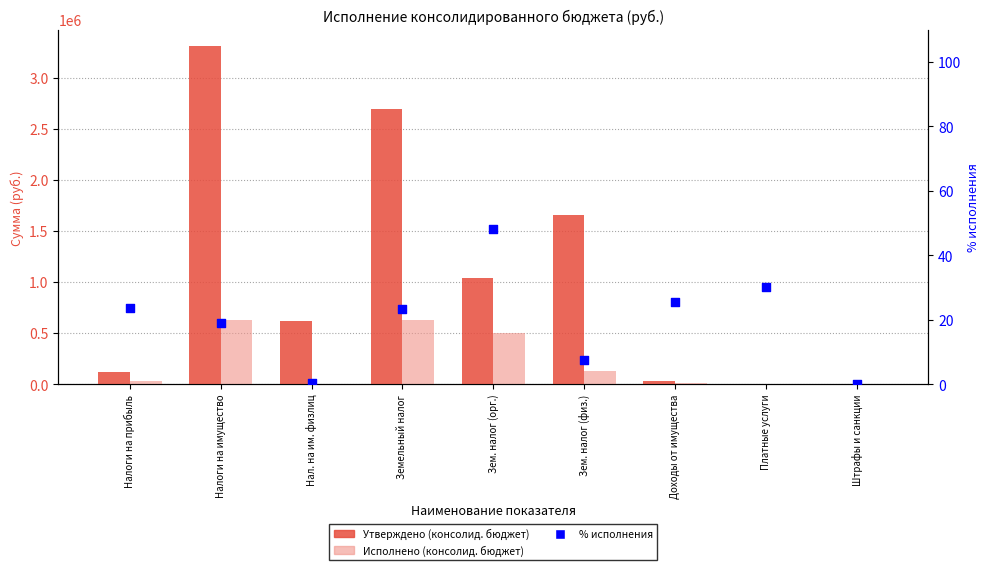

Is the value of Утверждено (консолид. бюджет) at Земельный налог greater than the value of Исполнено (консолид. бюджет) at Налоги на прибыль?

Yes